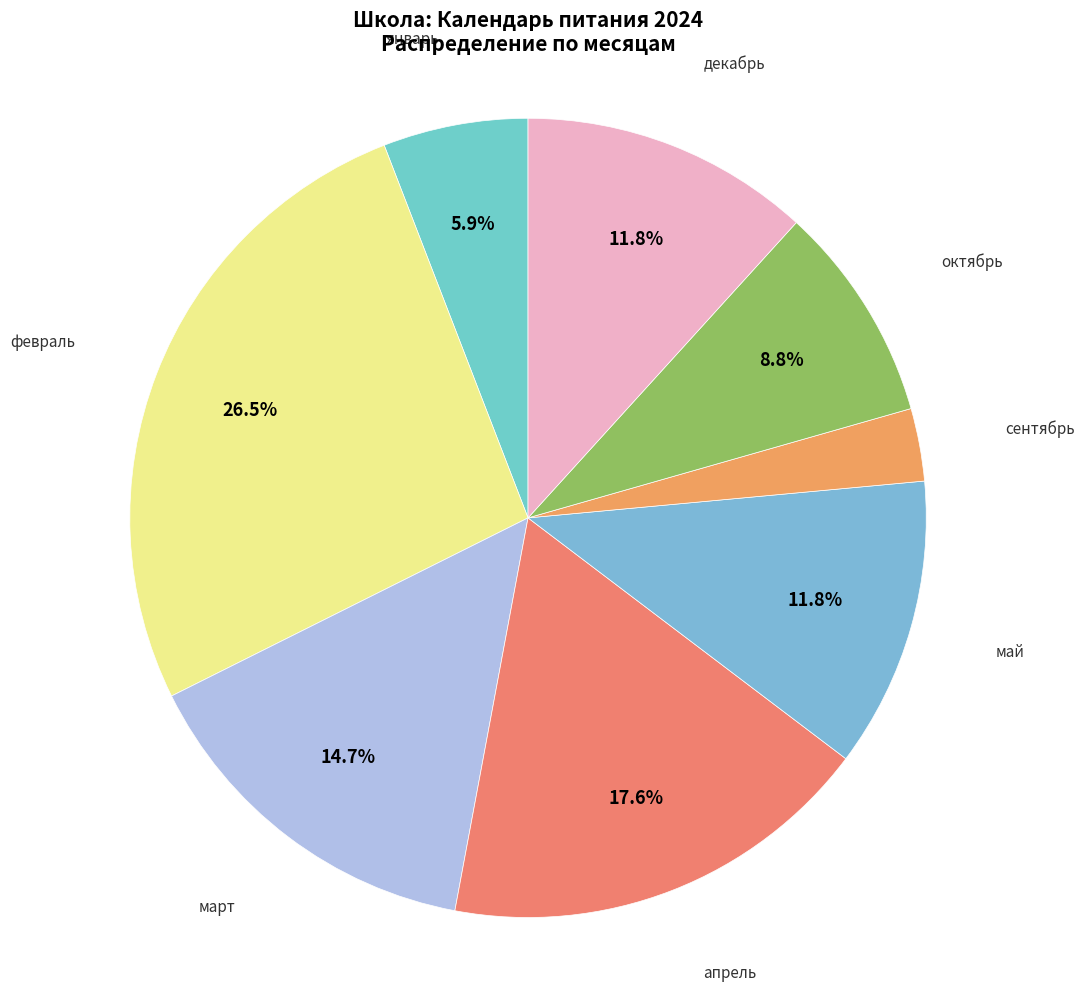

Is there any slice that represents more than half of the pie?

No